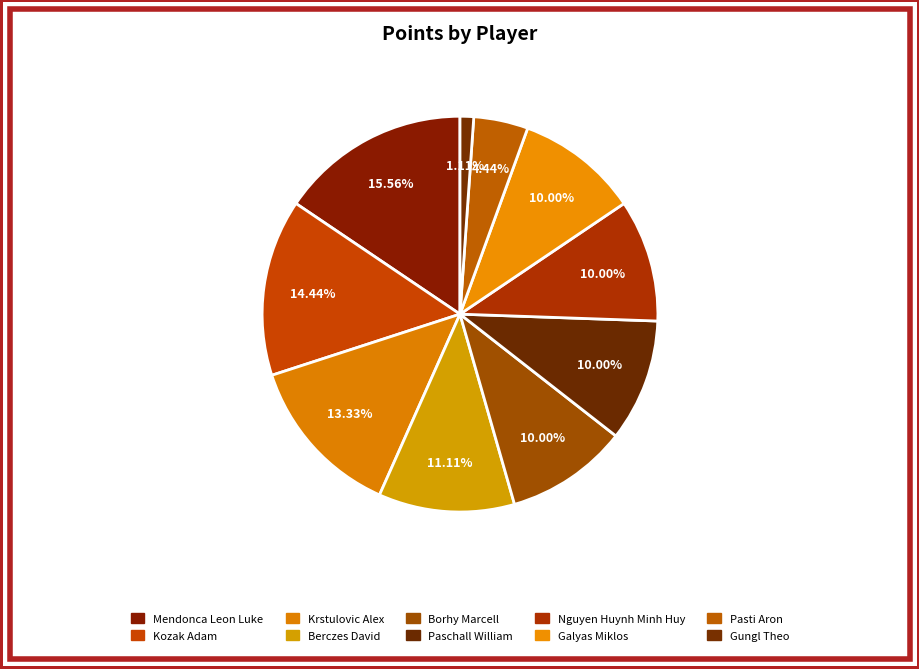

To the nearest percent, what is the combined percentage of Berczes David and Borhy Marcell?

21%